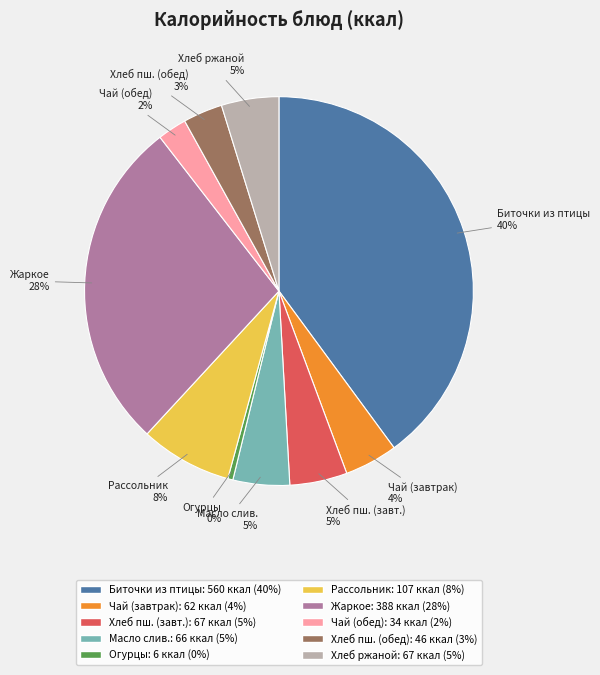

To the nearest percent, what is the average slice percentage?

10%